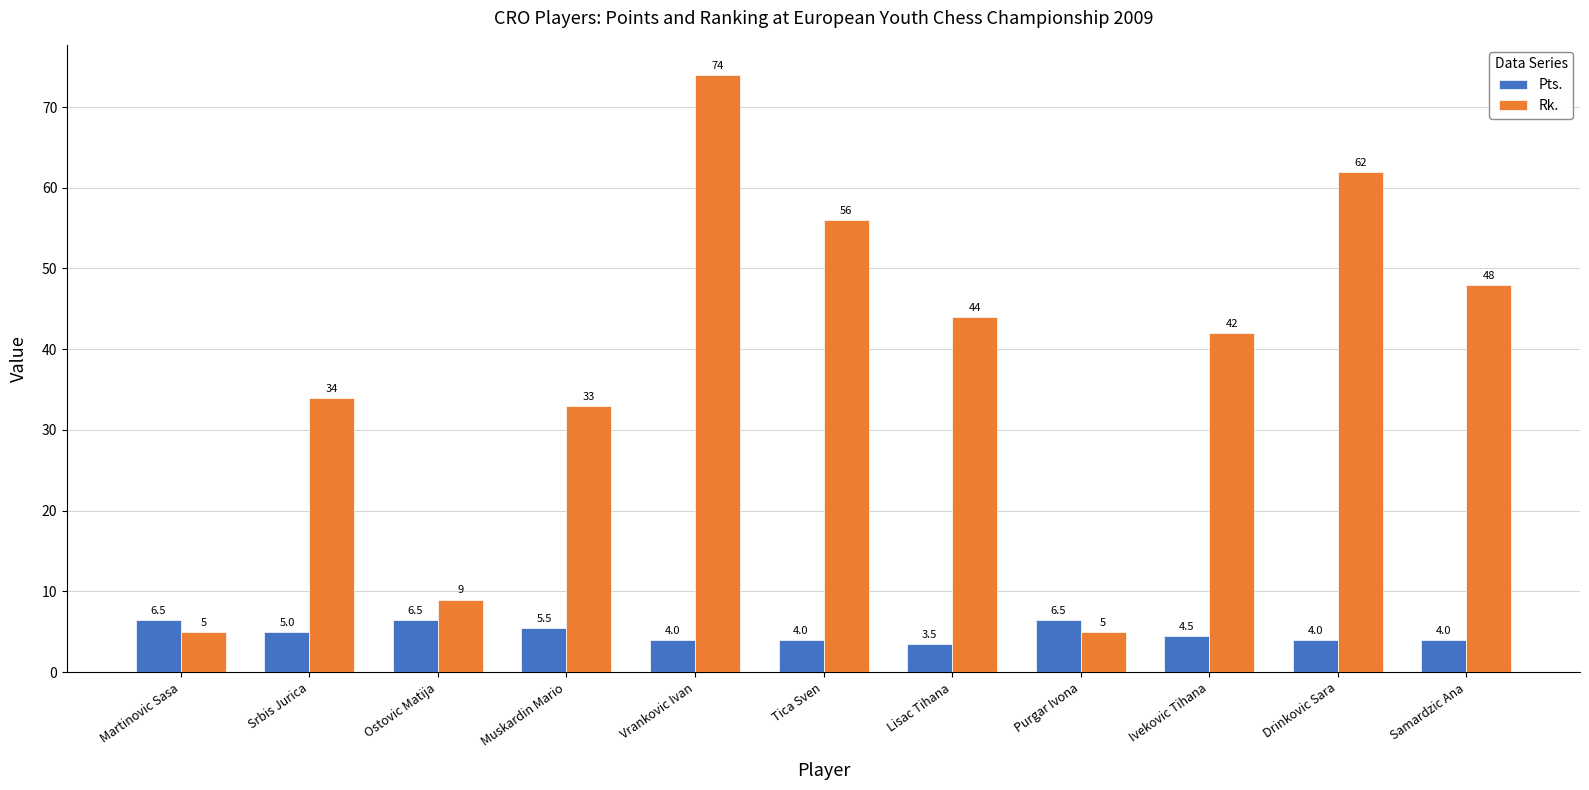

Reading left to right, list all the values displayed in this chart.

Pts.: Martinovic Sasa=6.5	Srbis Jurica=5.0	Ostovic Matija=6.5	Muskardin Mario=5.5	Vrankovic Ivan=4.0	Tica Sven=4.0	Lisac Tihana=3.5	Purgar Ivona=6.5	Ivekovic Tihana=4.5	Drinkovic Sara=4.0	Samardzic Ana=4.0
Rk.: Martinovic Sasa=5.0	Srbis Jurica=34.0	Ostovic Matija=9.0	Muskardin Mario=33.0	Vrankovic Ivan=74.0	Tica Sven=56.0	Lisac Tihana=44.0	Purgar Ivona=5.0	Ivekovic Tihana=42.0	Drinkovic Sara=62.0	Samardzic Ana=48.0